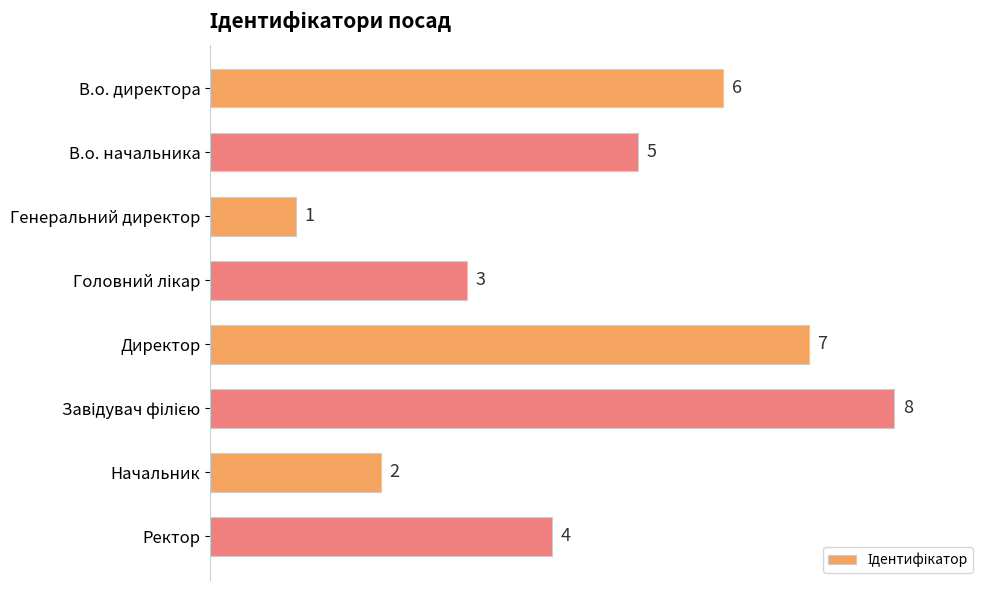

What is the change in value from Начальник to Ректор?

+2